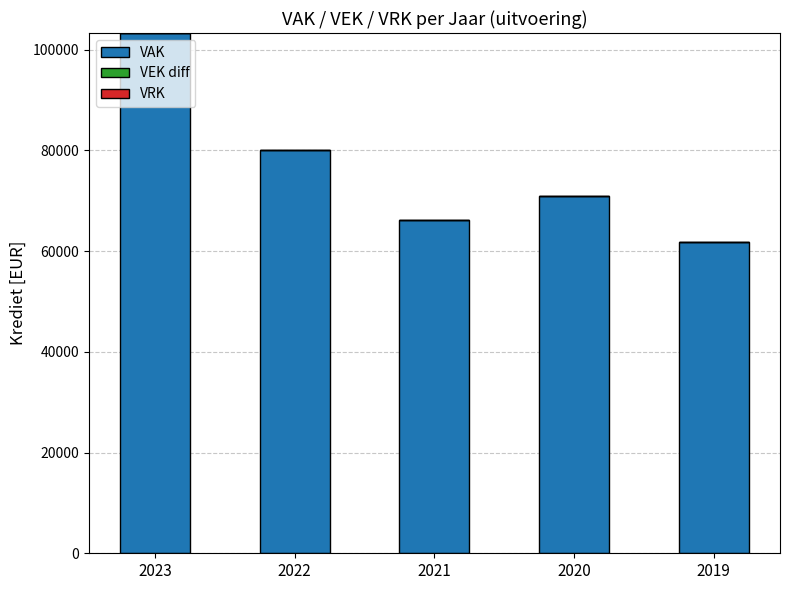

What is the total value across all series at 2019?

61769